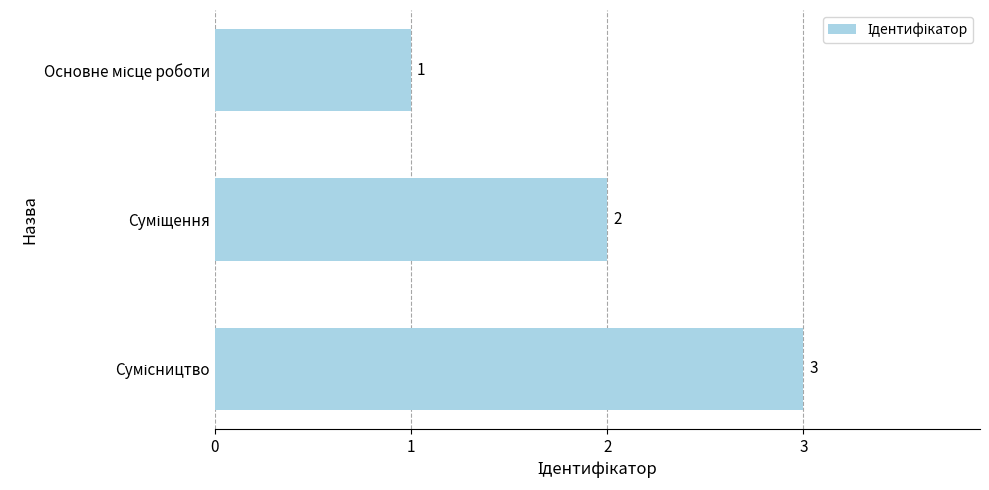

How many data points does each series have?

3